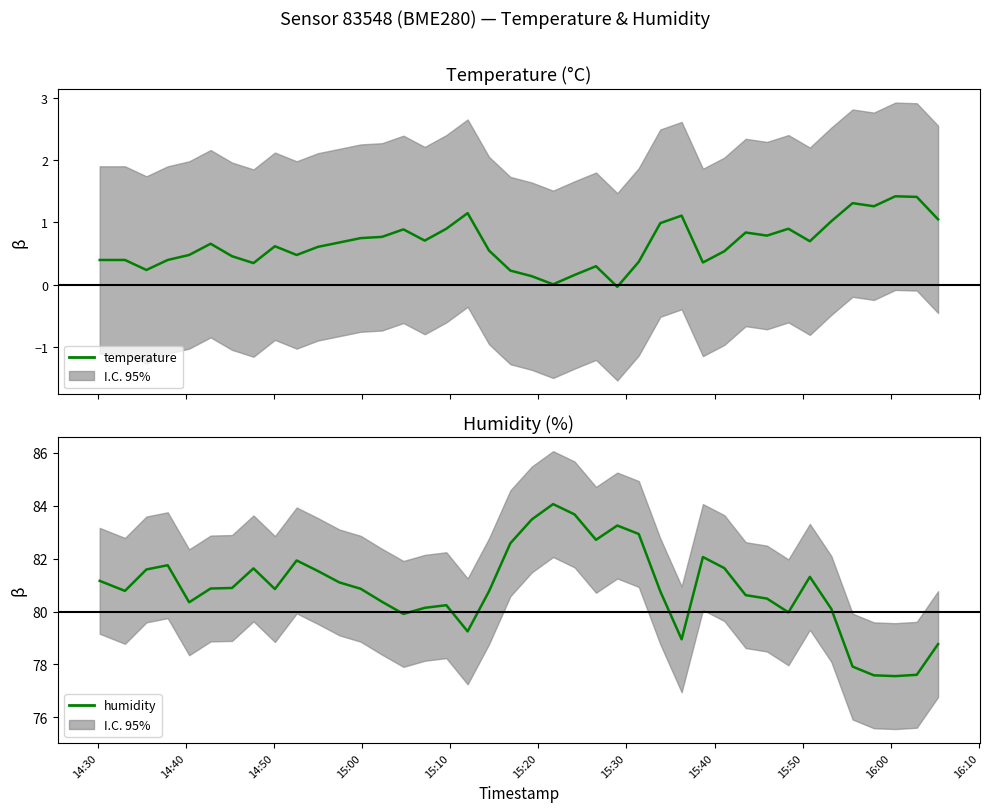

How many lines are shown in the chart?

2